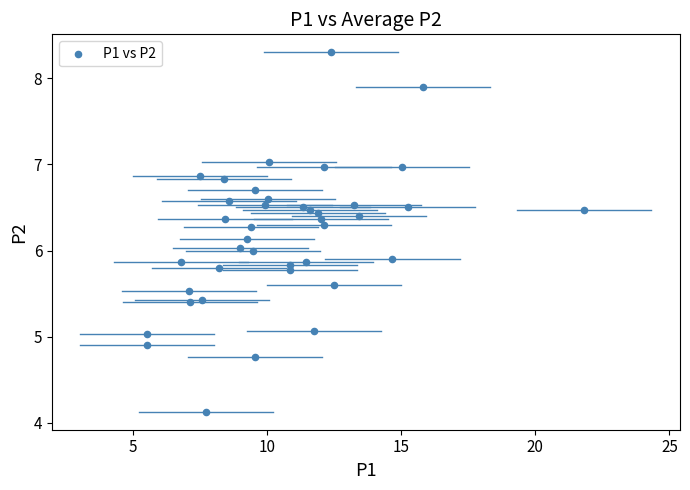

What is the range of X values (max minus min)?

16.3